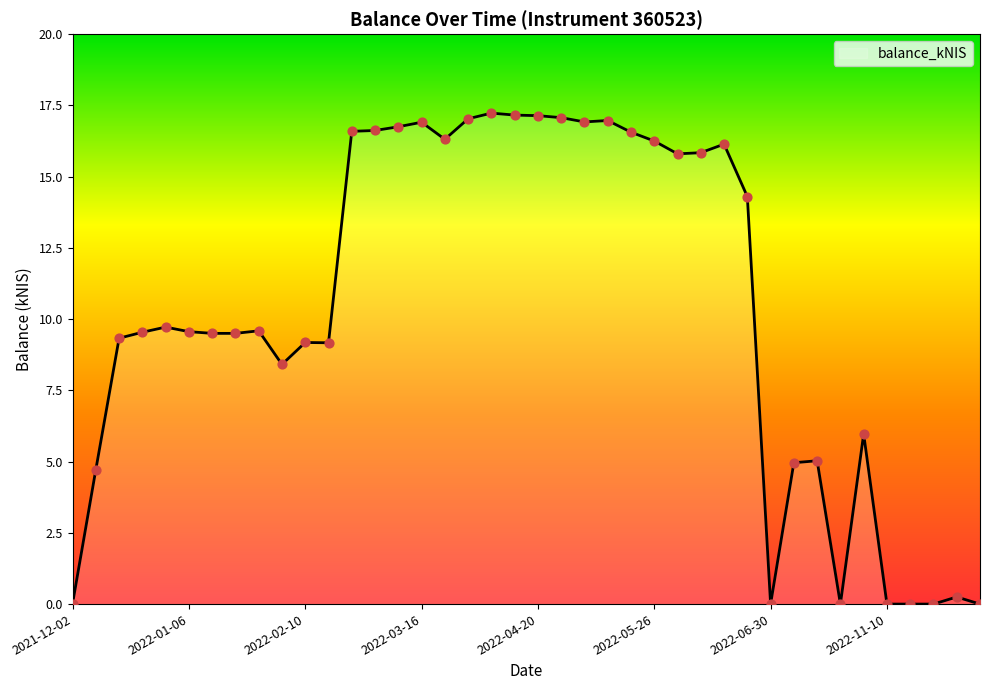

What is the maximum value shown in the chart?

17.2